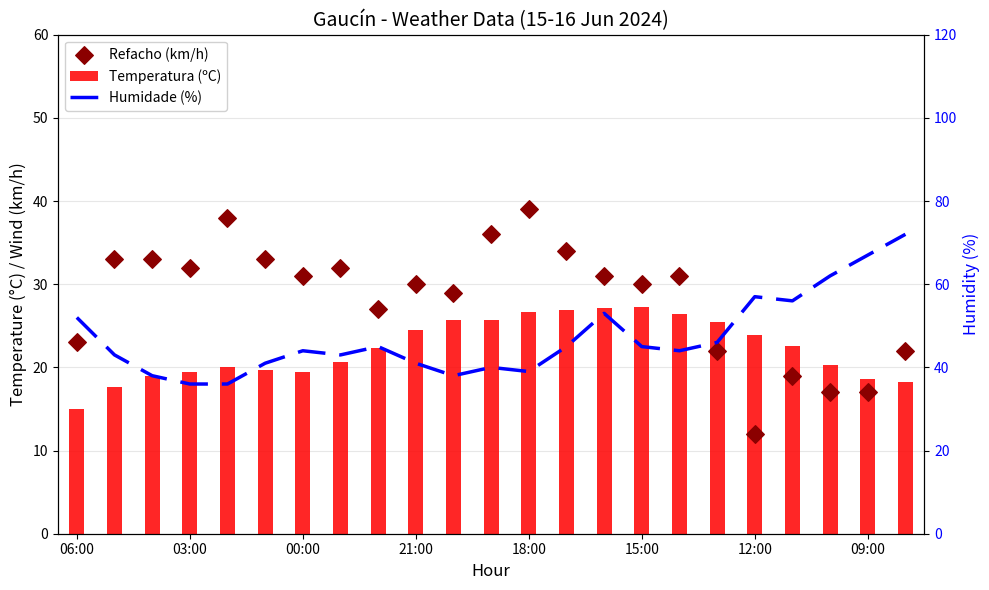

At how many categories does at least one series exceed 55?

5